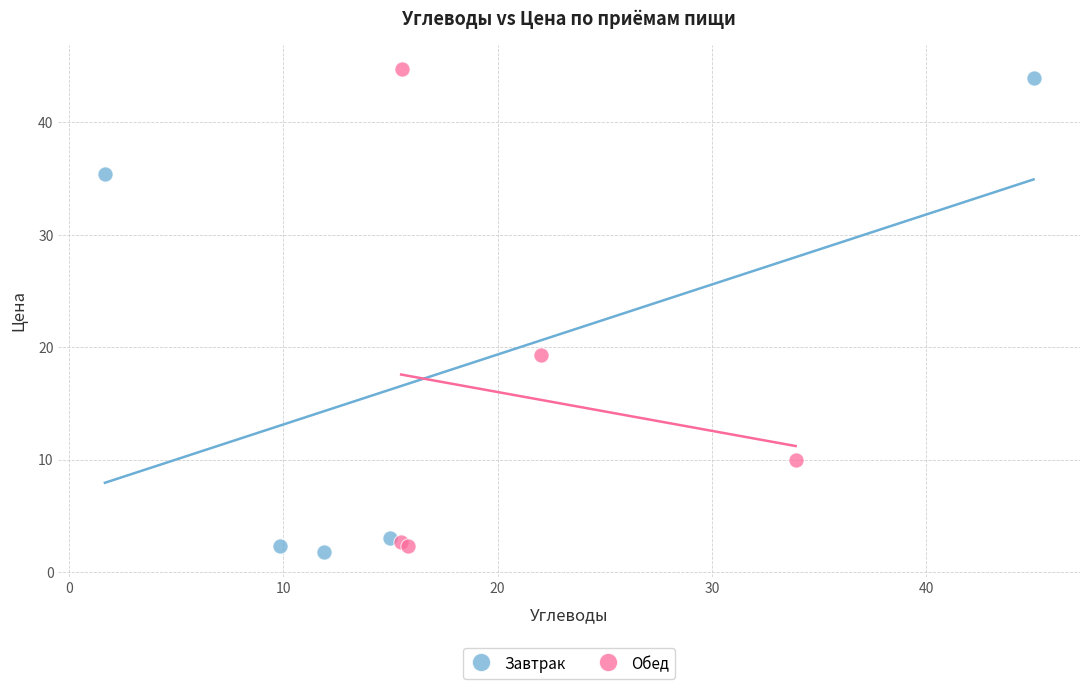

What are all the series names shown in the legend?

Завтрак, Обед